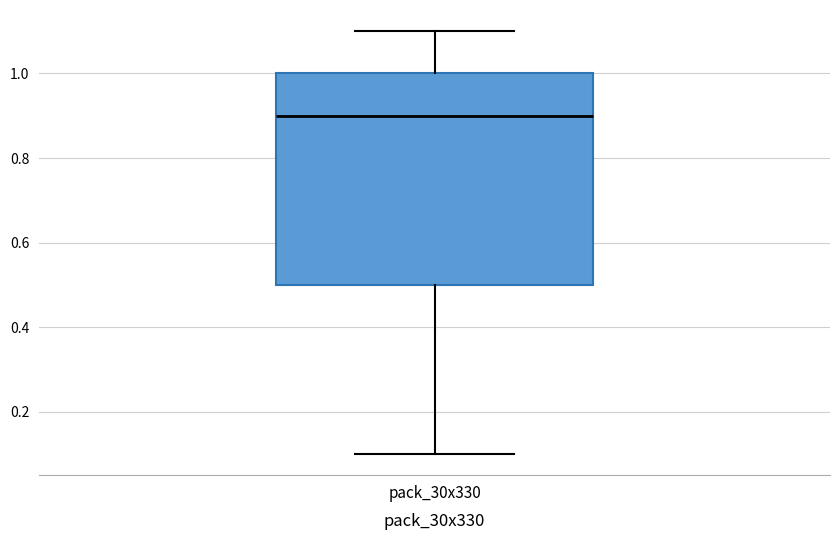

Where is the lower edge of the box for pack_30x330 on the y-axis? The values are not printed on the chart, so give them approximately, as read against the axis.

0.5